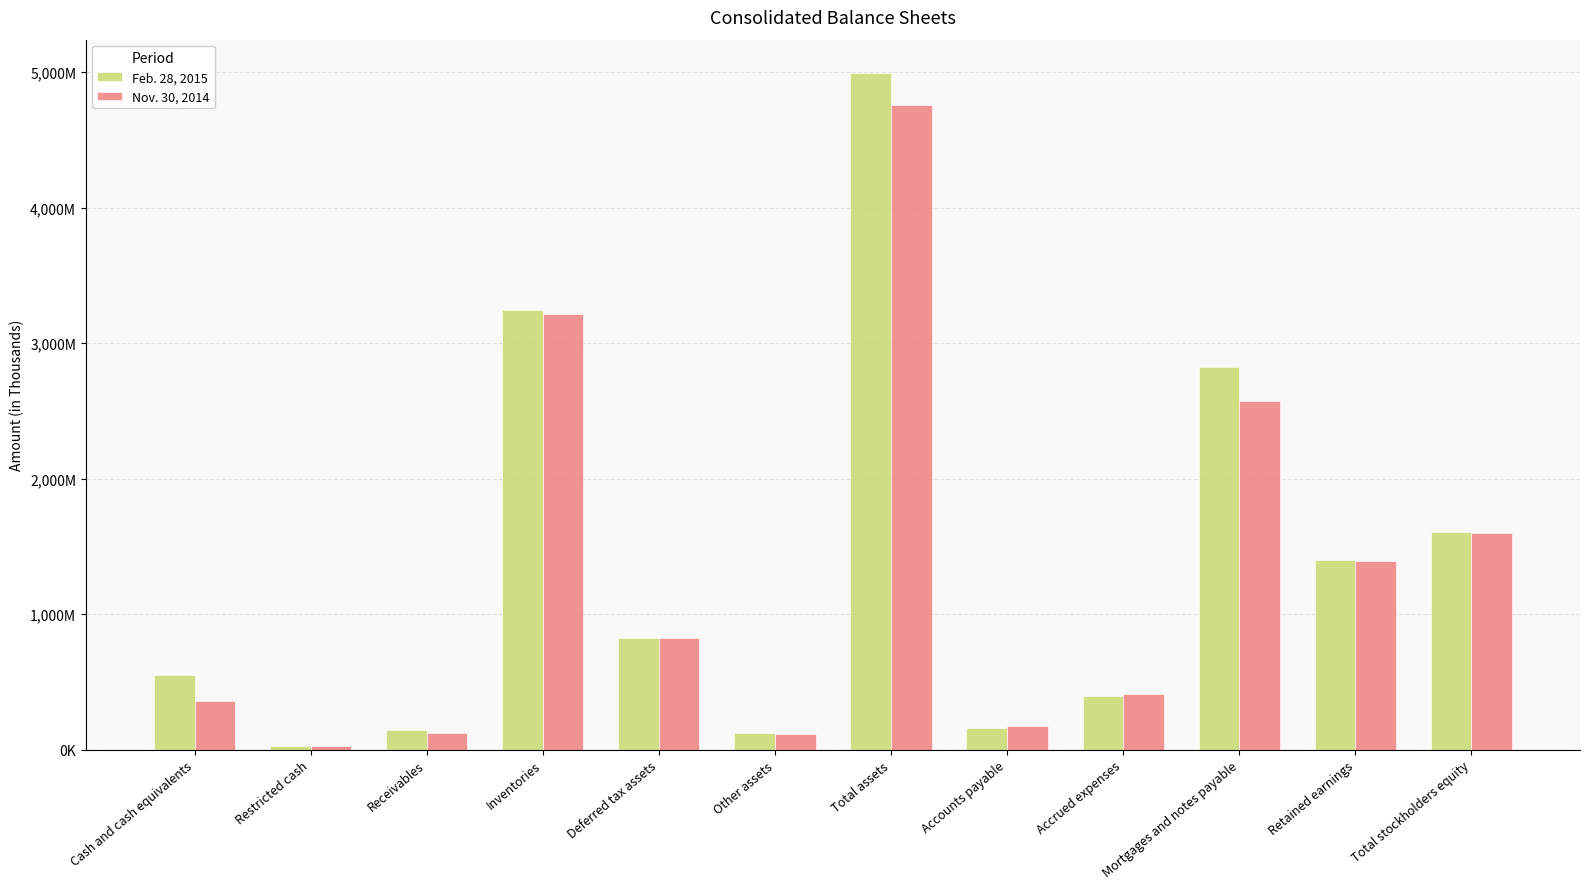

What are all the series names shown in the legend?

Feb. 28, 2015, Nov. 30, 2014